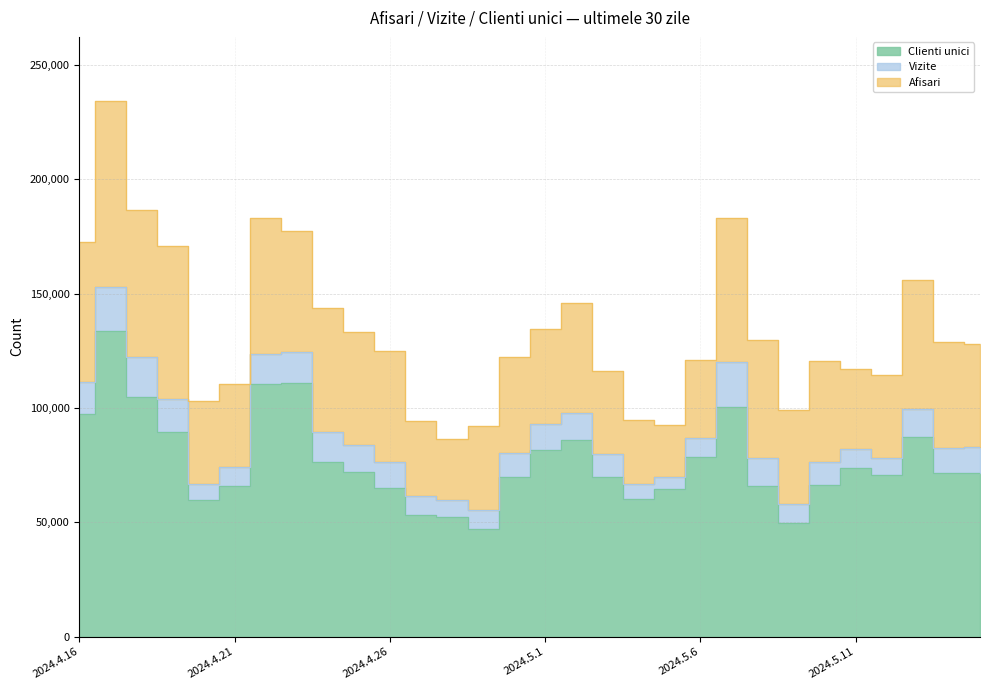

What position from the right is 2024.4.18?

28